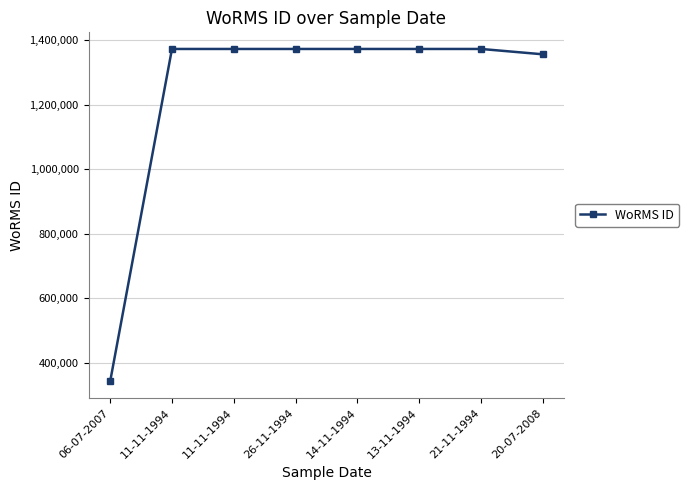

What is the greatest value displayed?

1373545